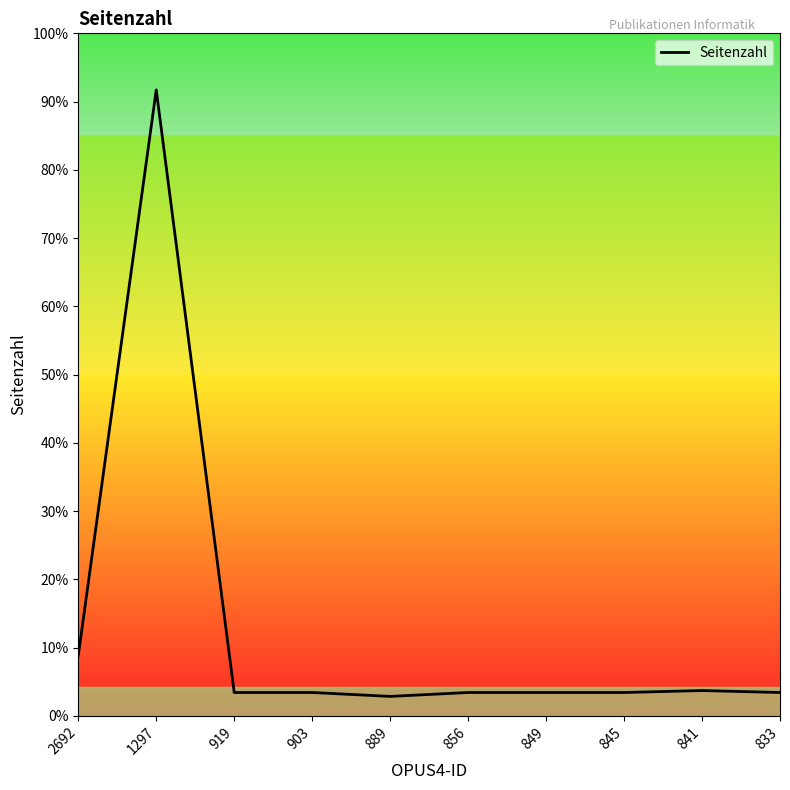

What is the ratio of the value at 2692 to the value at 849?

2.6